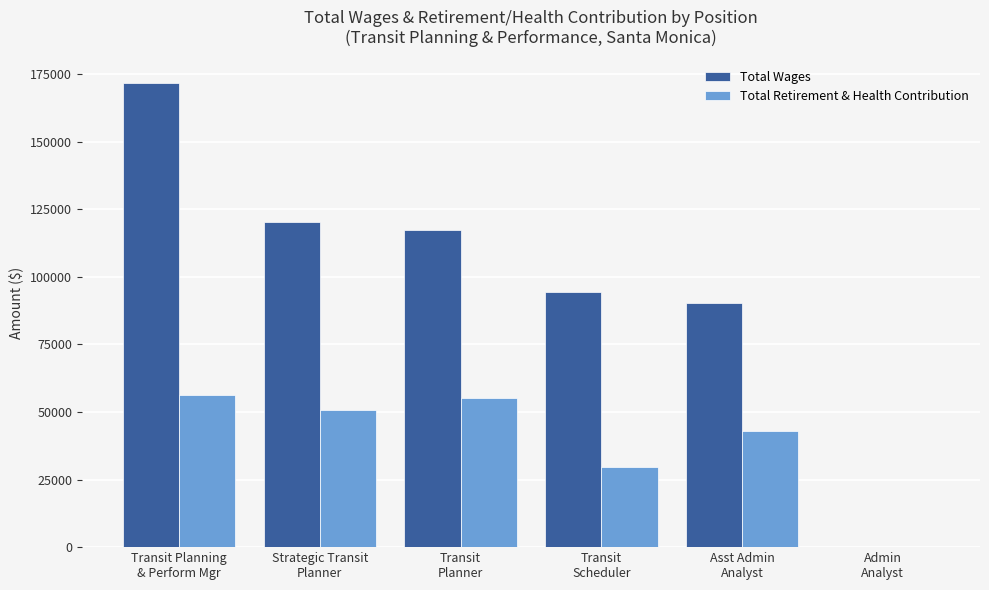

Is it true that Total Wages equals 53615 at Asst Admin
Analyst?

False